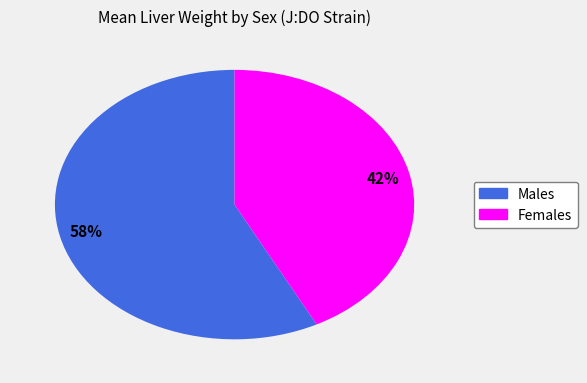

What is the largest slice in the pie chart?

Males